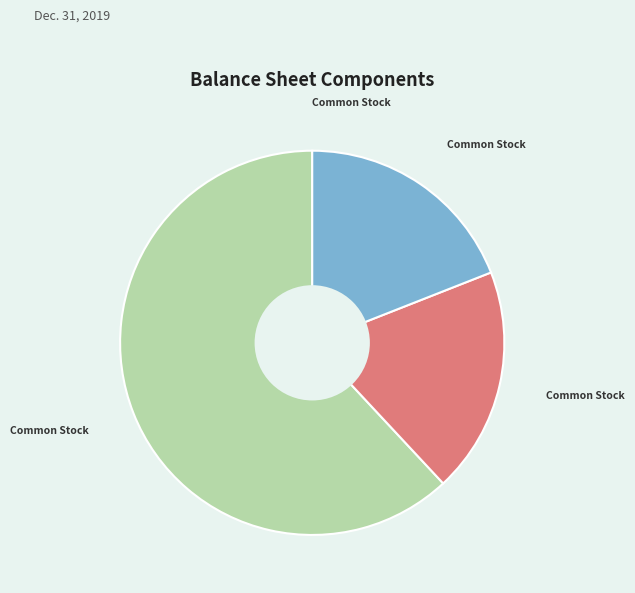

Is there any slice that represents more than half of the pie?

Yes